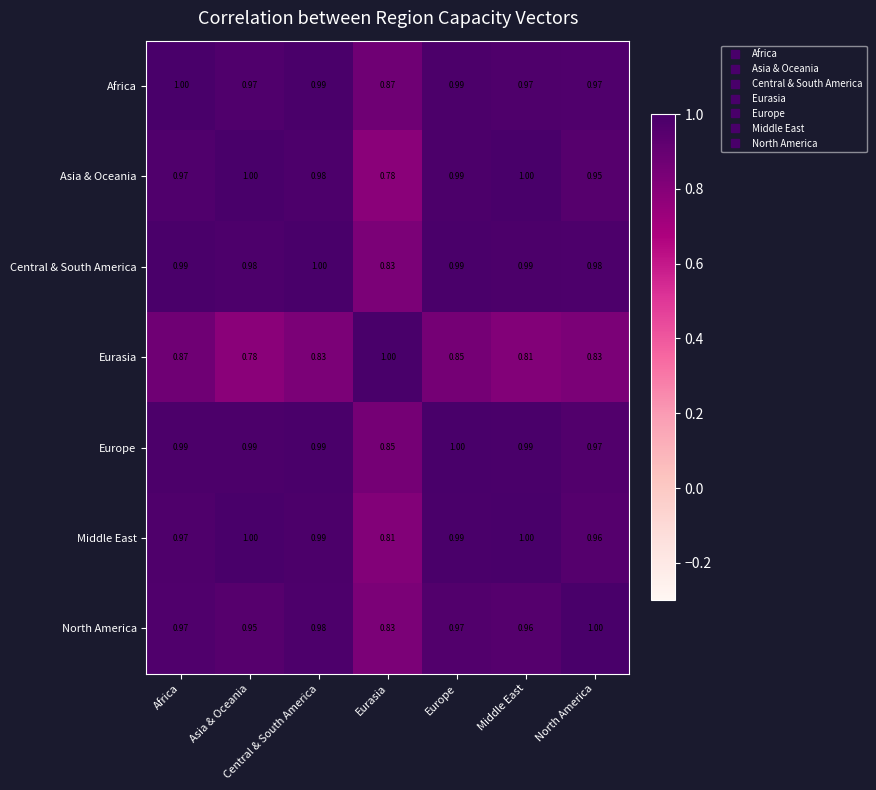

At which category is the sum across all series the highest?

Europe